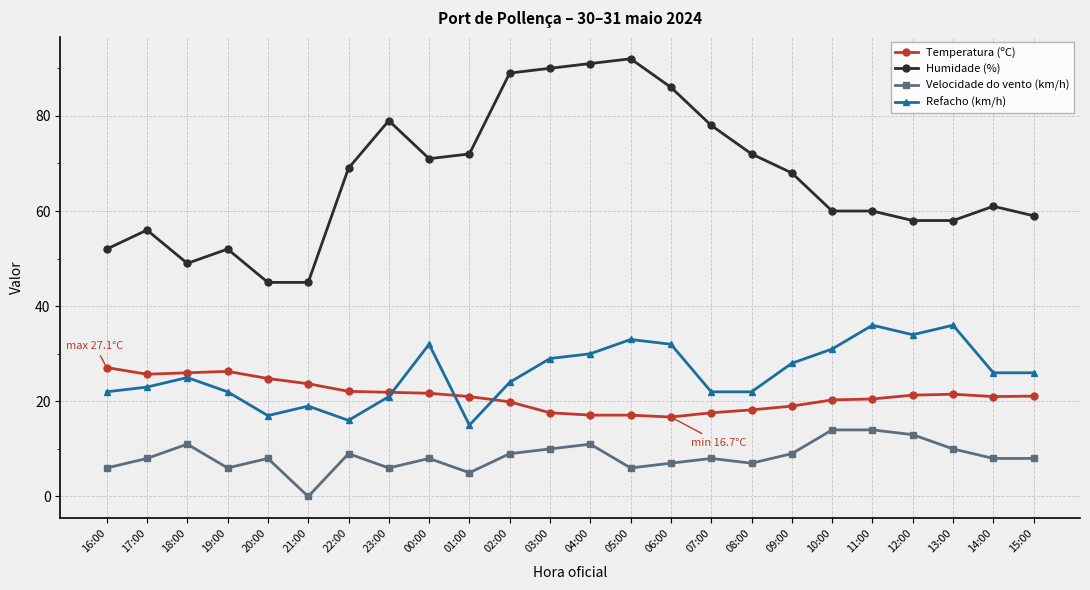

True or false: Velocidade do vento (km/h) and Refacho (km/h) intersect in this chart.

False